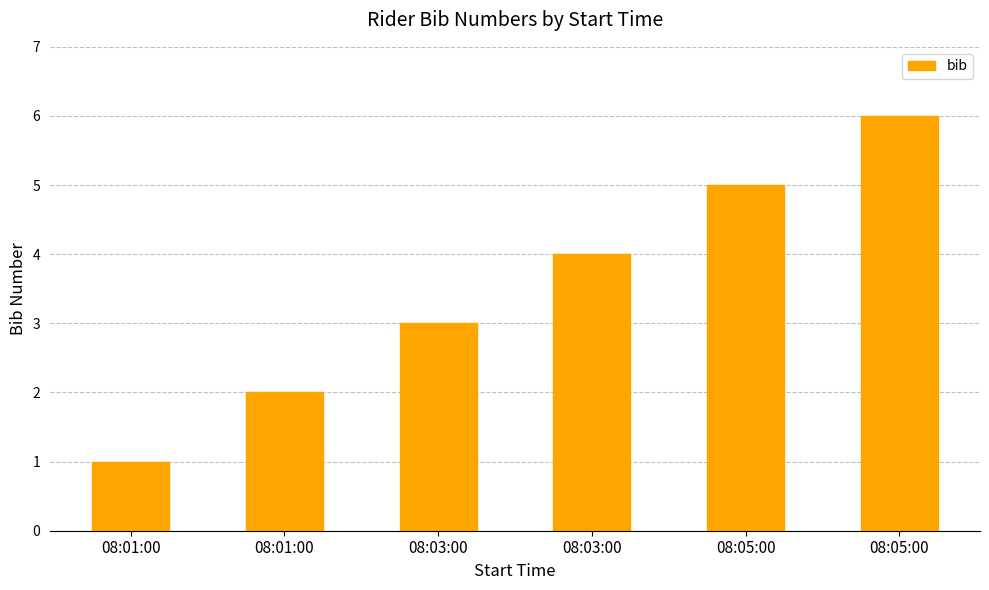

True or false: the data shows 2 at 08:03:00.

False